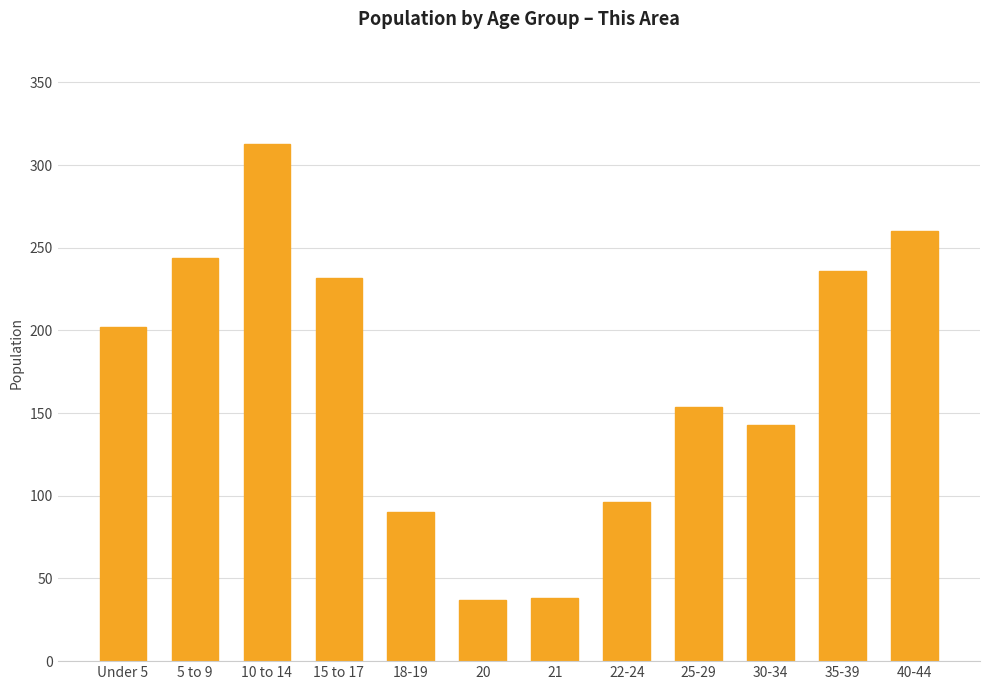

Which category has the highest value across all series?

10 to 14